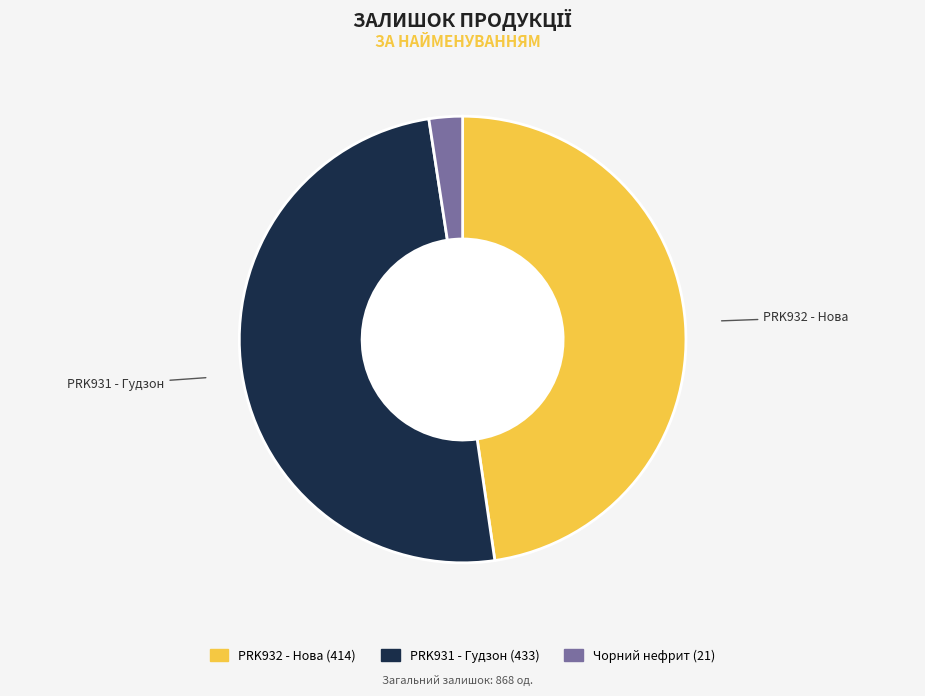

Count the number of slices in the pie.

3